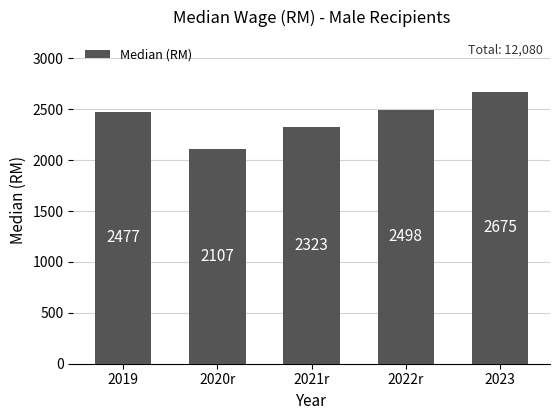

What is the label of the 2nd bar from the left?

2020r